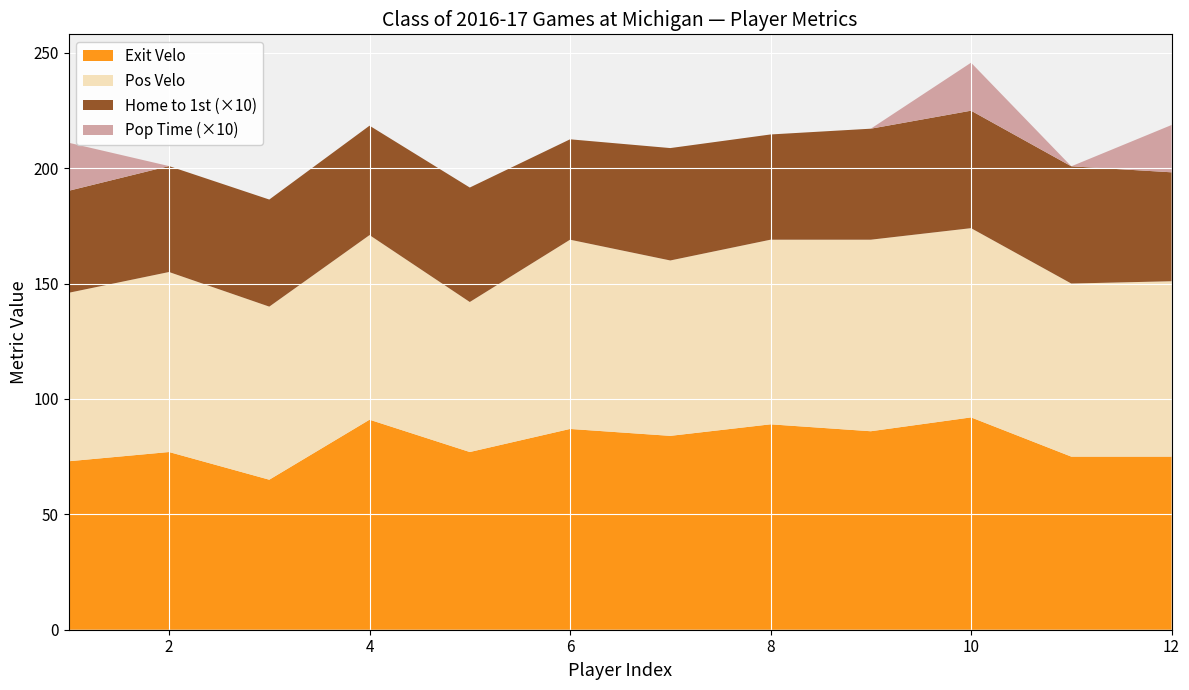

Reading right to left, what are all the values shown in this chart?

Exit Velo: 75.0	75.0	92.0	86.0	89.0	84.0	87.0	77.0	91.0	65.0	77.0	73.0
Pos Velo: 76.0	75.0	82.0	83.0	80.0	76.0	82.0	65.0	80.0	75.0	78.0	73.0
Home to 1st: 4.7	5.1	5.1	4.8	4.6	4.9	4.3	5.0	4.7	4.6	4.6	4.4
Pop Time Low: 2.0	0.0	2.1	0.0	0.0	0.0	0.0	0.0	0.0	0.0	0.0	2.1